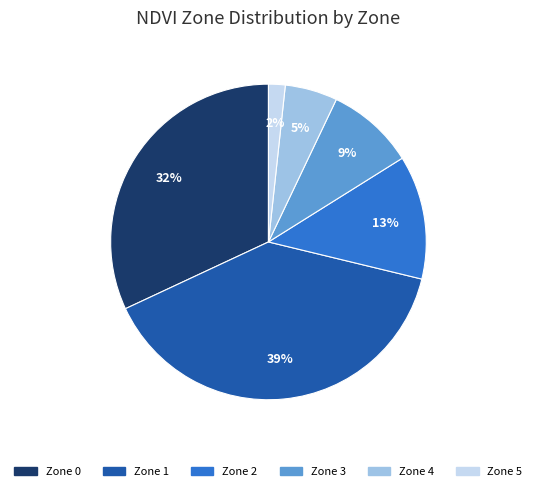

The Zone 3 slice represents 1% of the pie. True or false?

False